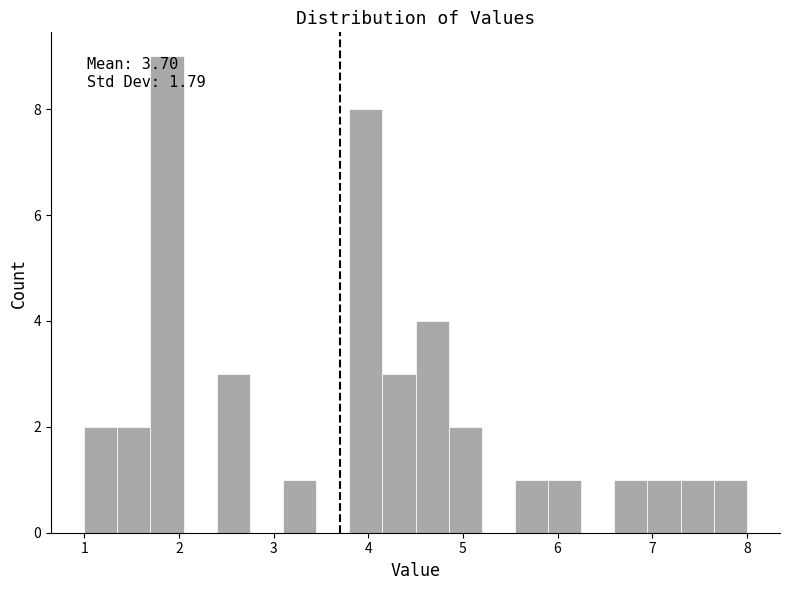

Read against the x-axis, roughly where is the centre of the tallest bar?

1.9